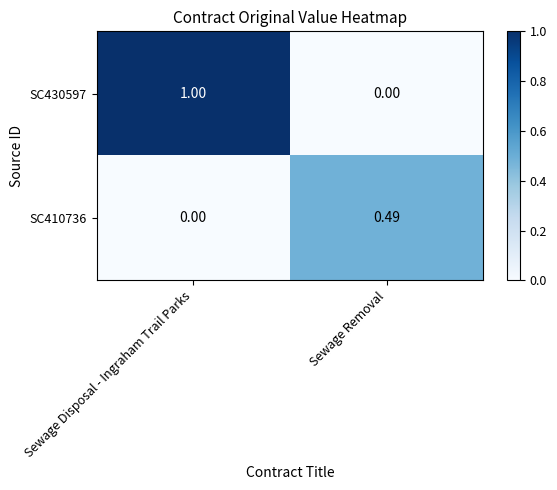

At which label does SC430597 reach its minimum?

Sewage Removal